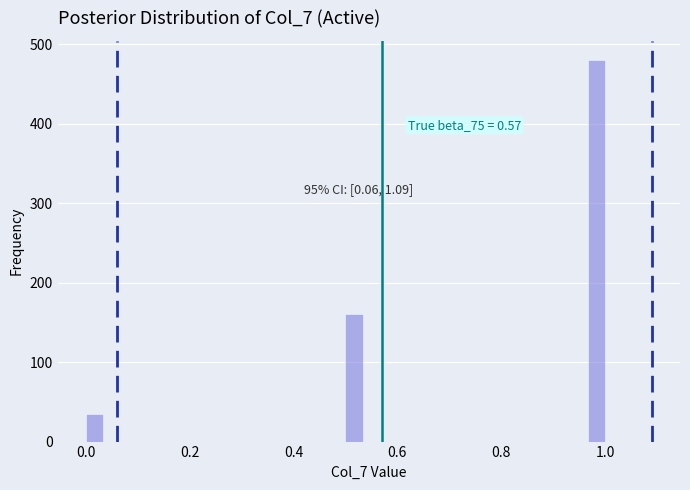

Around what value on the x-axis is the tallest bar? Give the approximate position of its centre, as read against the axis.

0.98